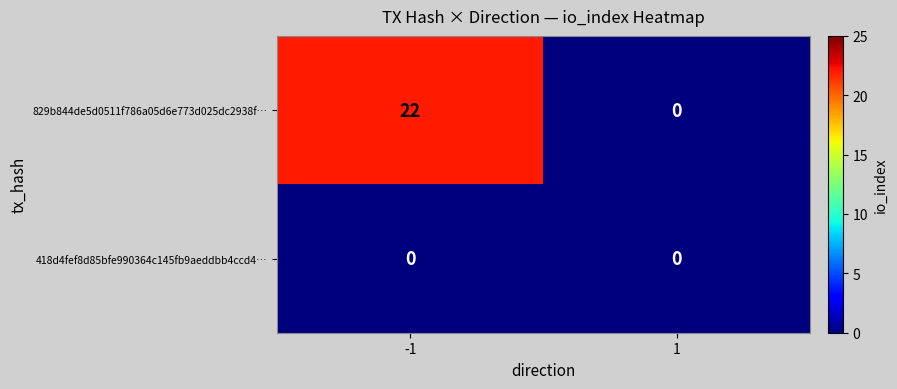

At how many categories does at least one series exceed 21?

1